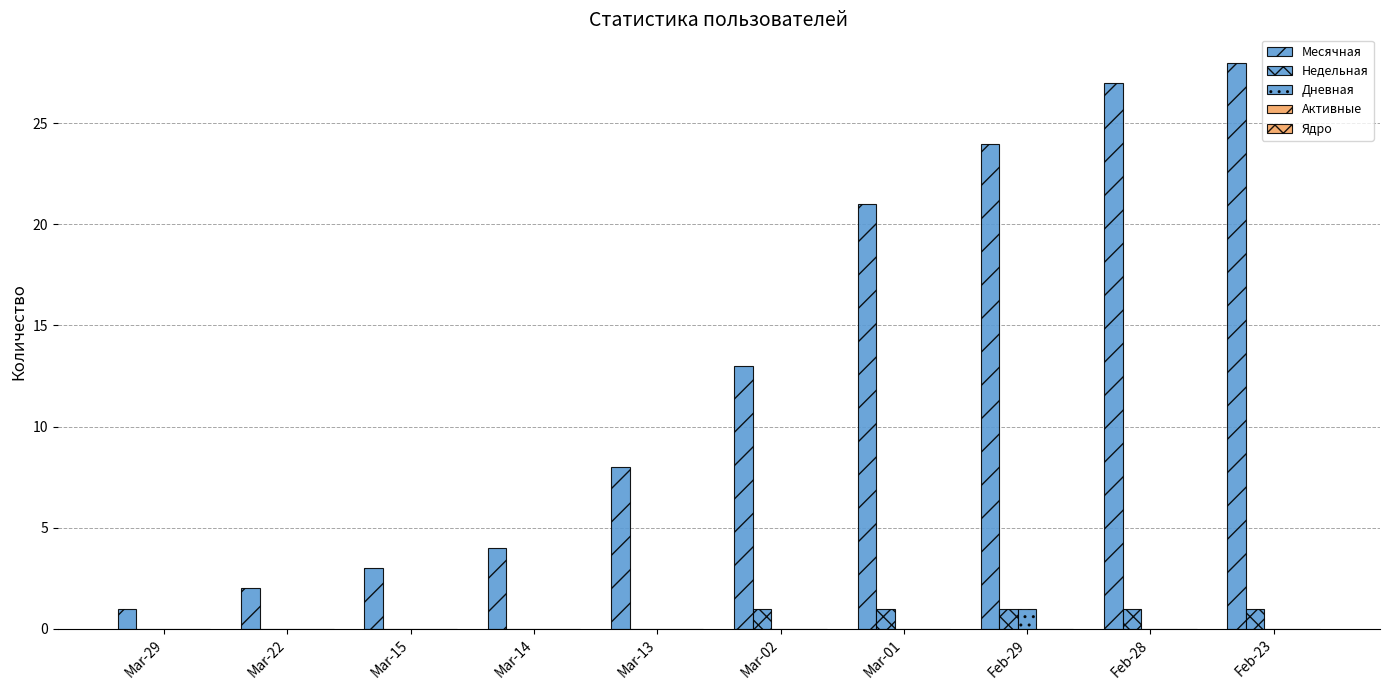

How many data points does each series have?

10